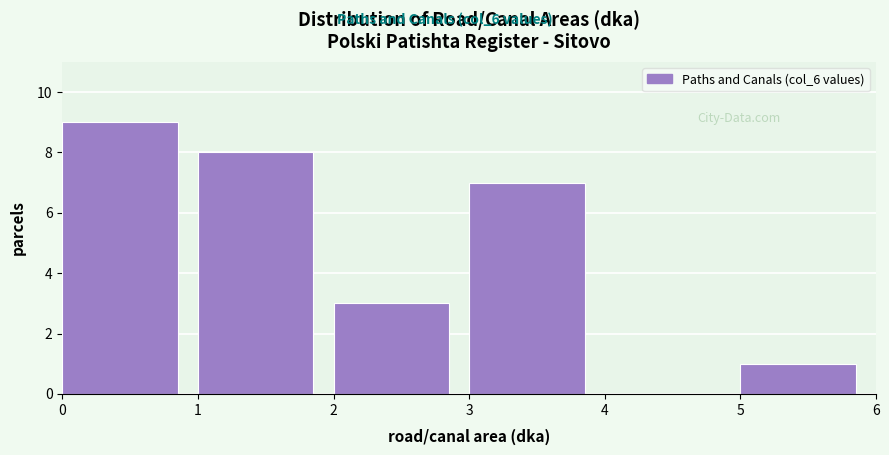

What is the height of the bar covering 0 to 1 on the x-axis? The values are not printed on the chart, so give them approximately, as read against the axis.

9